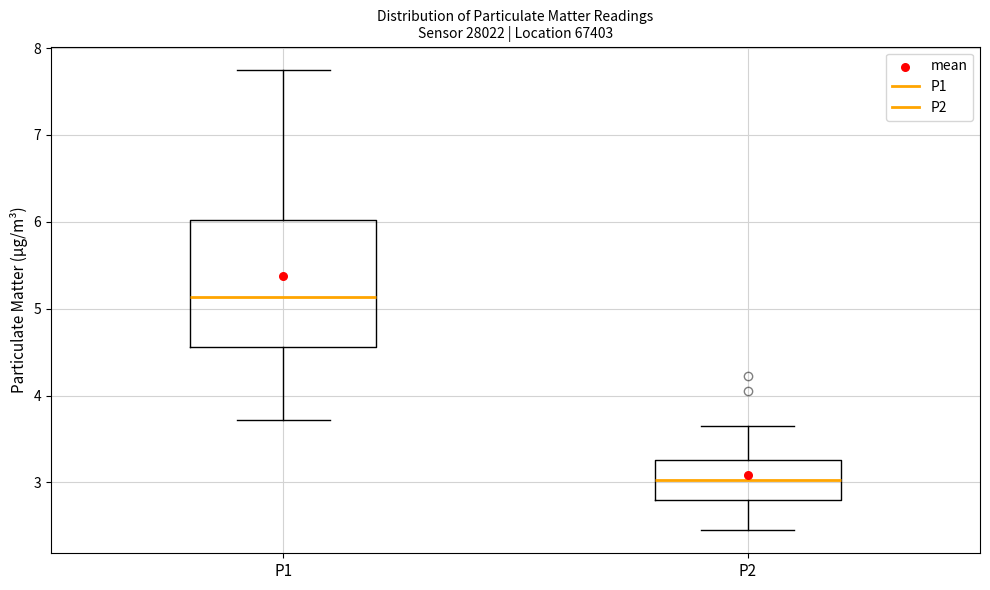

Which box's median line is the lowest?

P2